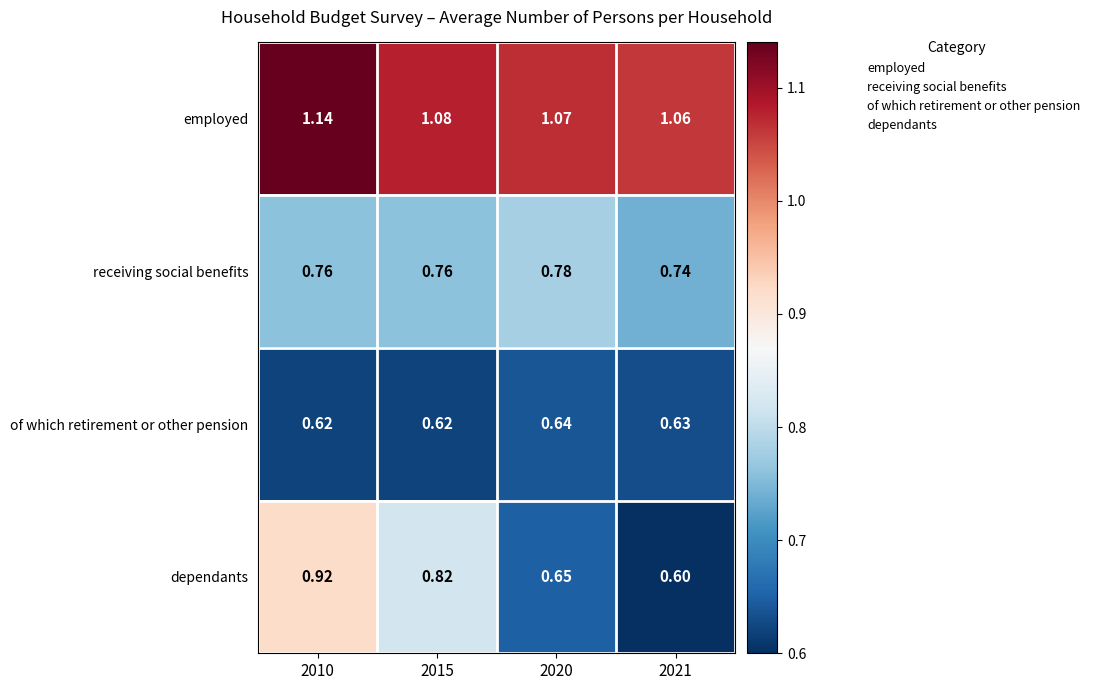

Rank the series by their maximum value, from highest to lowest.

employed, dependants, receiving social benefits, of which retirement or other pension